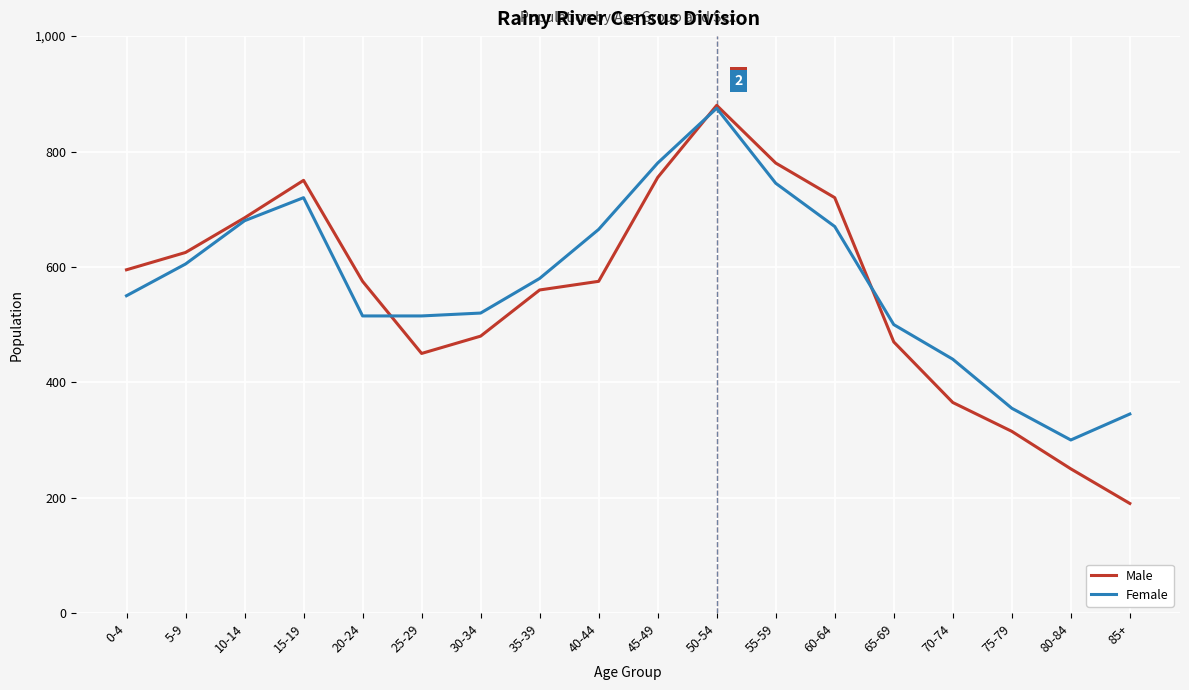

What is the lowest value of the Male series?

190